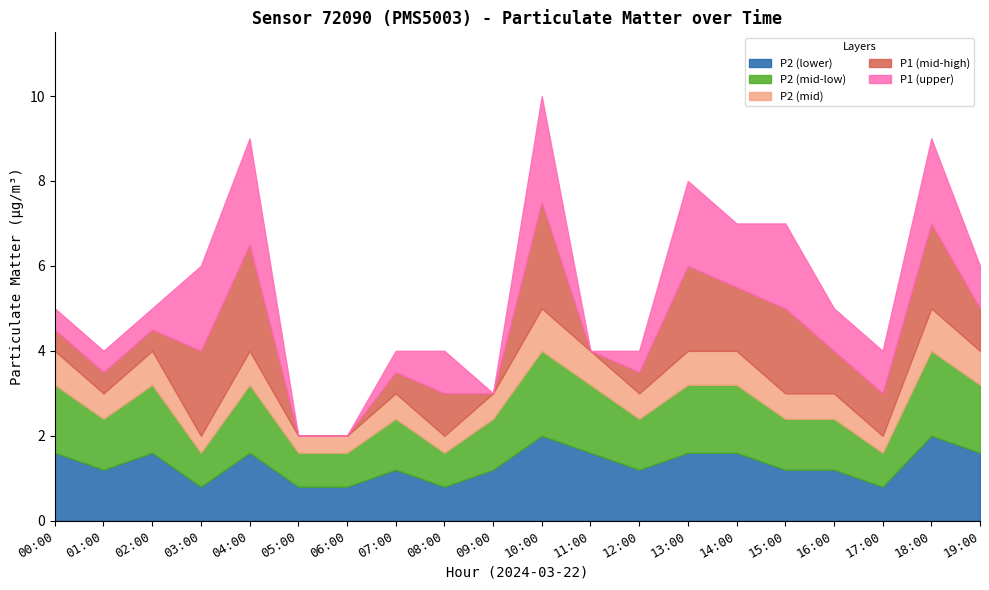

True or false: P2 and P1 intersect in this chart.

False